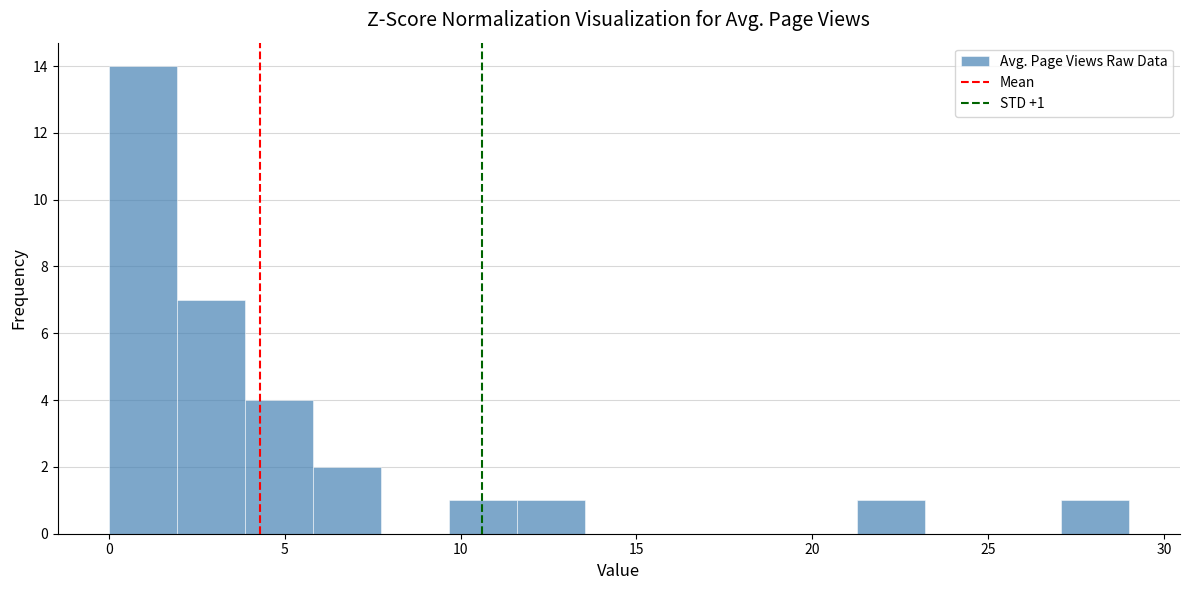

Around what value on the x-axis is the tallest bar? Give the approximate position of its centre, as read against the axis.

1.0